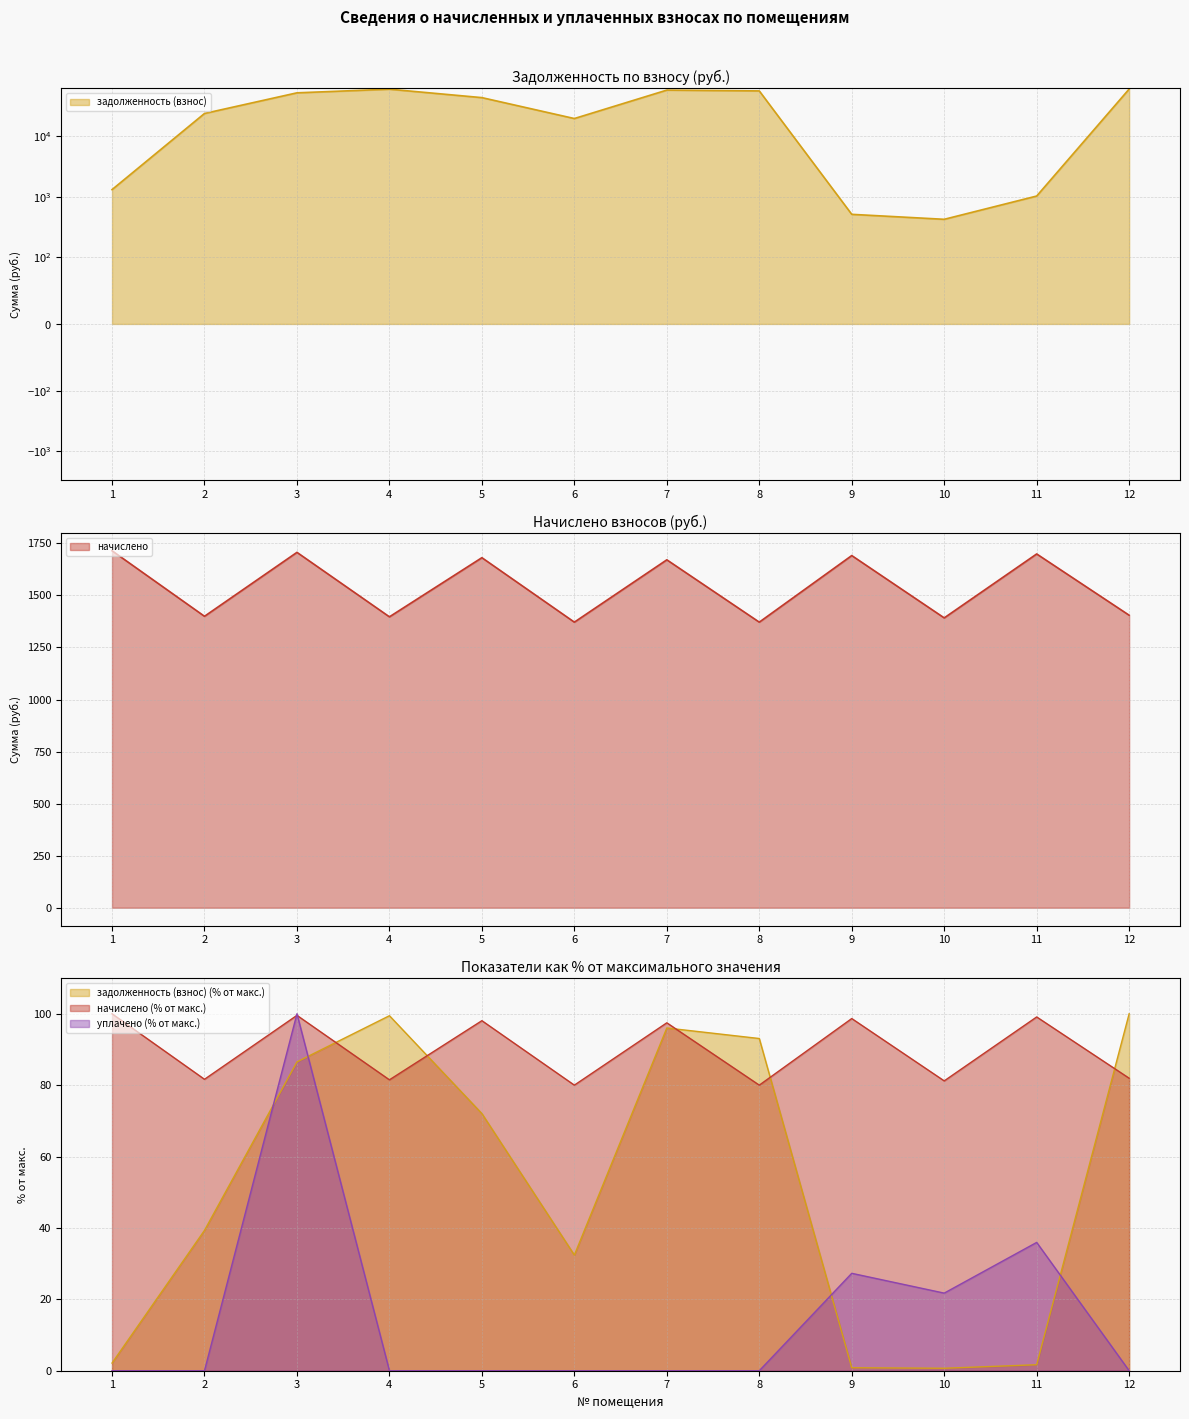

What is the difference between the maximum and second lowest values in the задолженность (взнос) series?

60586.0